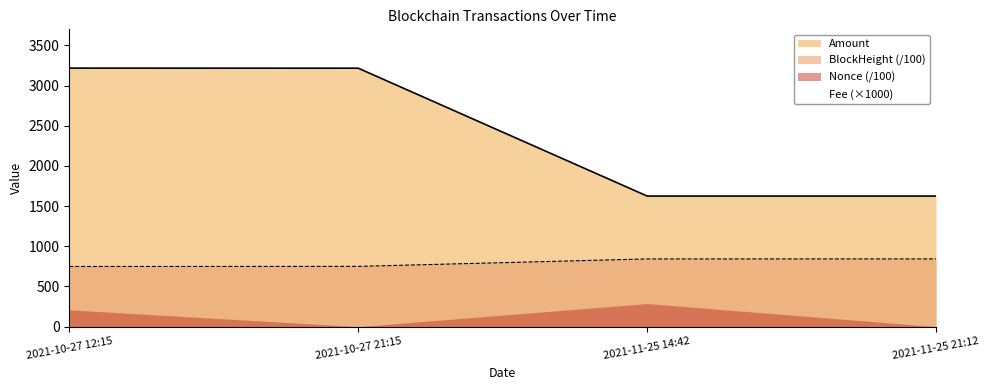

What value does the Amount series have at 2021-10-27 12:15?

3218.1